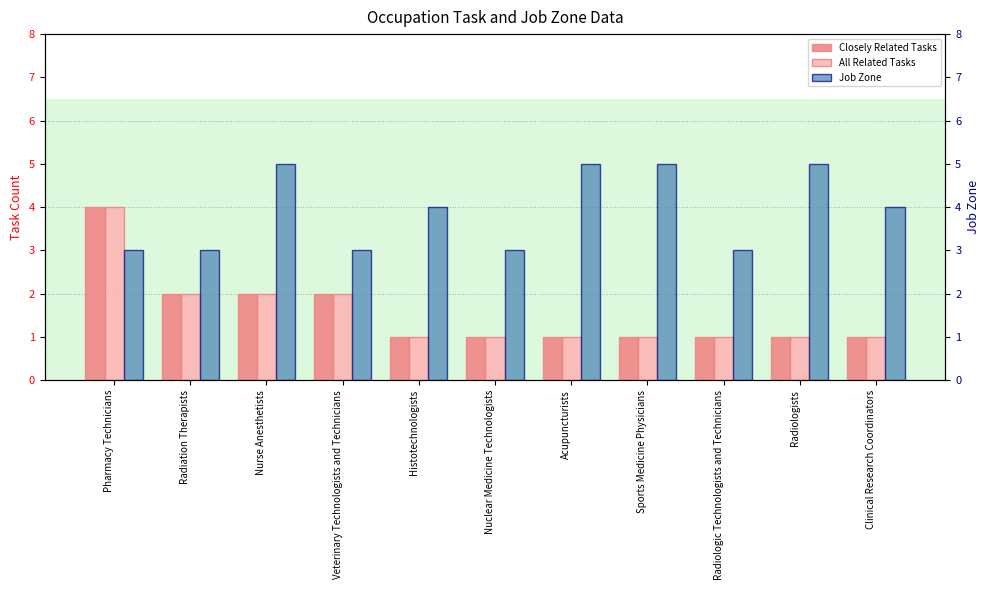

What are all the series names shown in the legend?

Closely Related Tasks, All Related Tasks, Job Zone